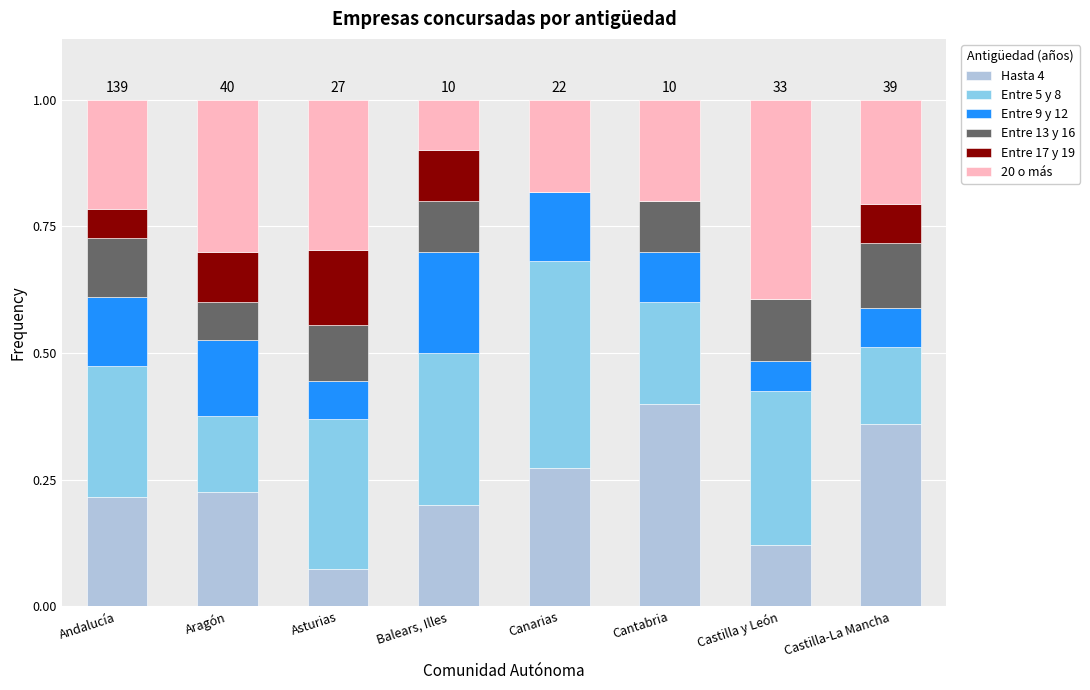

Which category has the highest value in the Hasta 4 series?

Cantabria